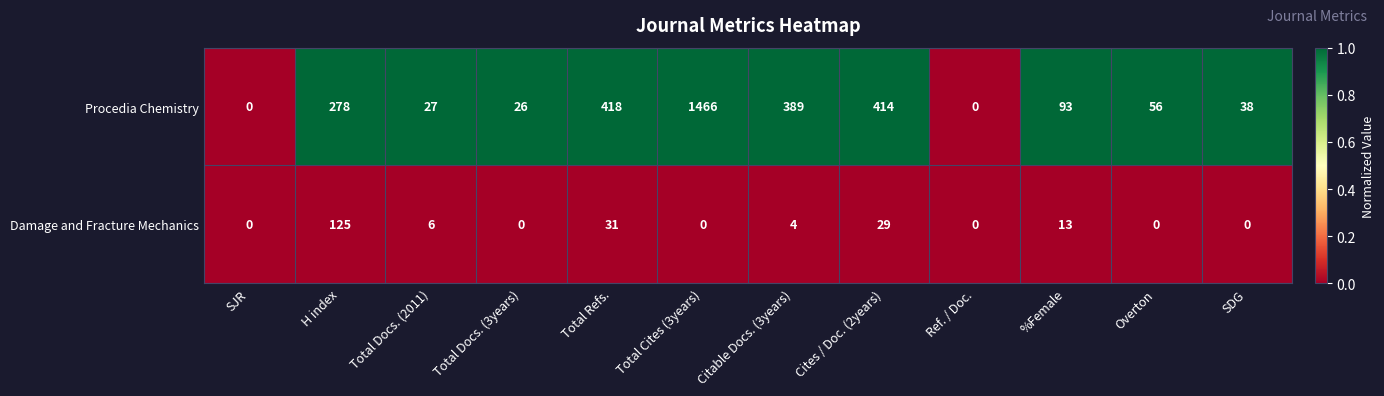

At which label is Procedia Chemistry closest to 733?

Total Refs.